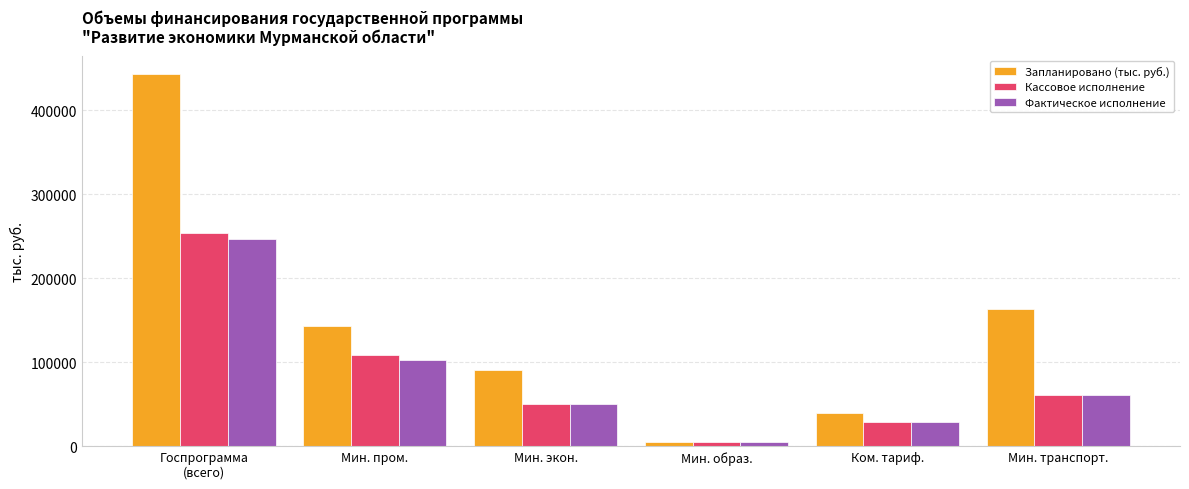

What is the label of the 4th bar from the right?

Мин. экон.